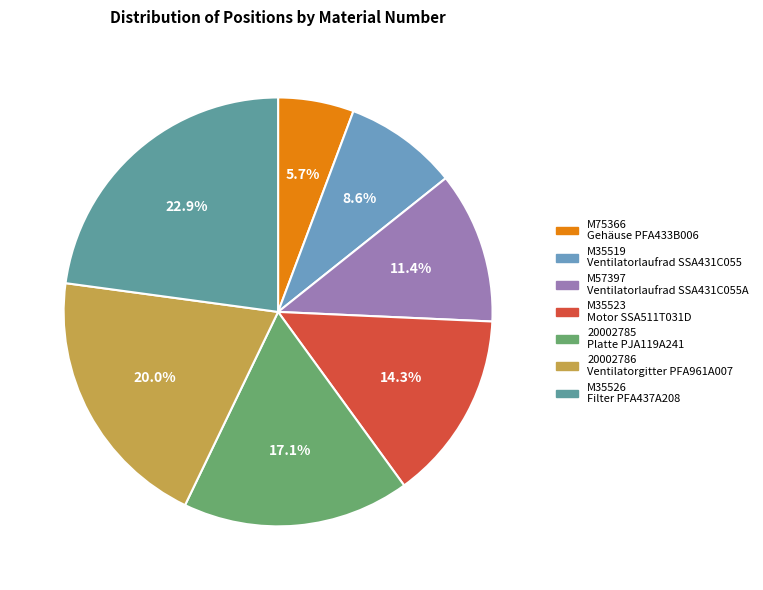

Count the number of slices in the pie.

7